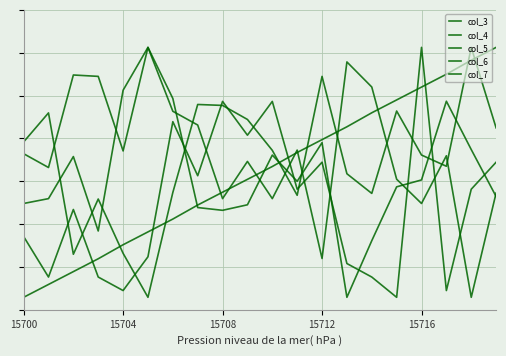

How many times do col_7 and col_6 cross each other?

10